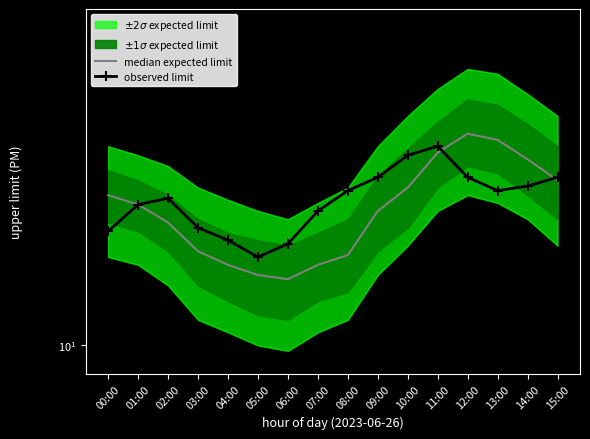

At which label does observed limit first exceed 17?

02:00